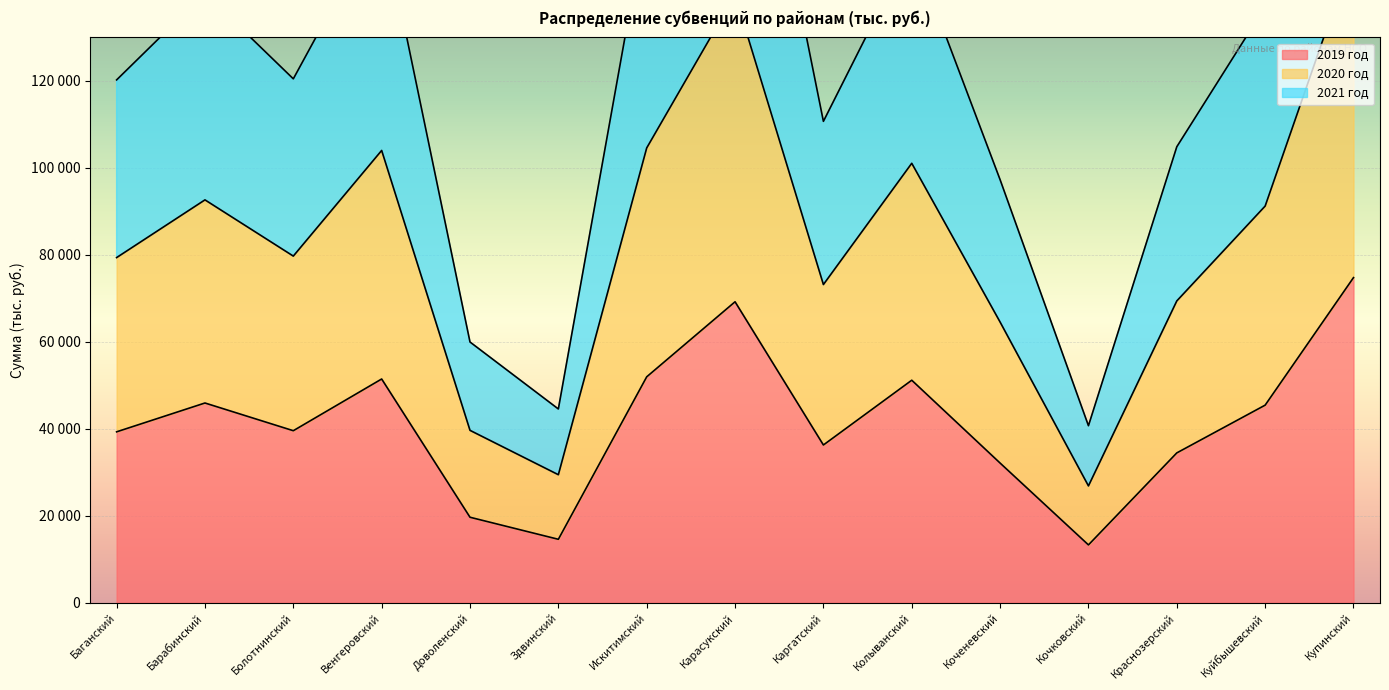

What is the label of the 5th point from the left?

Доволенский